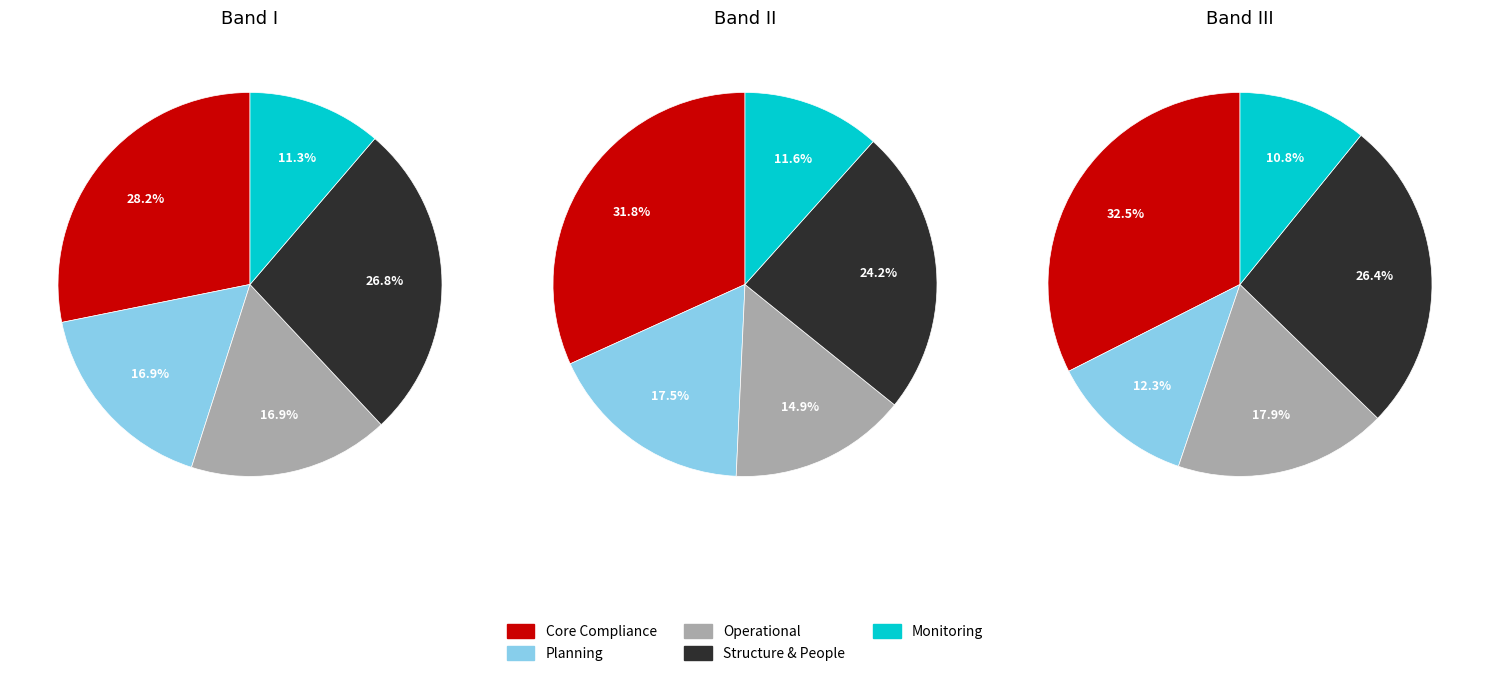

The Document and data control slice represents 1% of the pie. True or false?

False